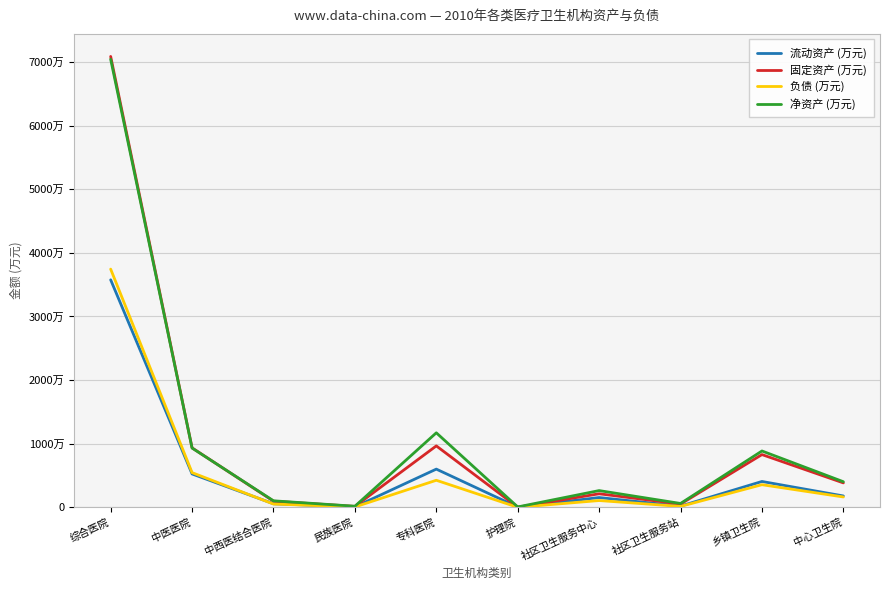

At 综合医院, list the series in order from smallest to largest.

流动资产 (万元), 负债 (万元), 净资产 (万元), 固定资产 (万元)